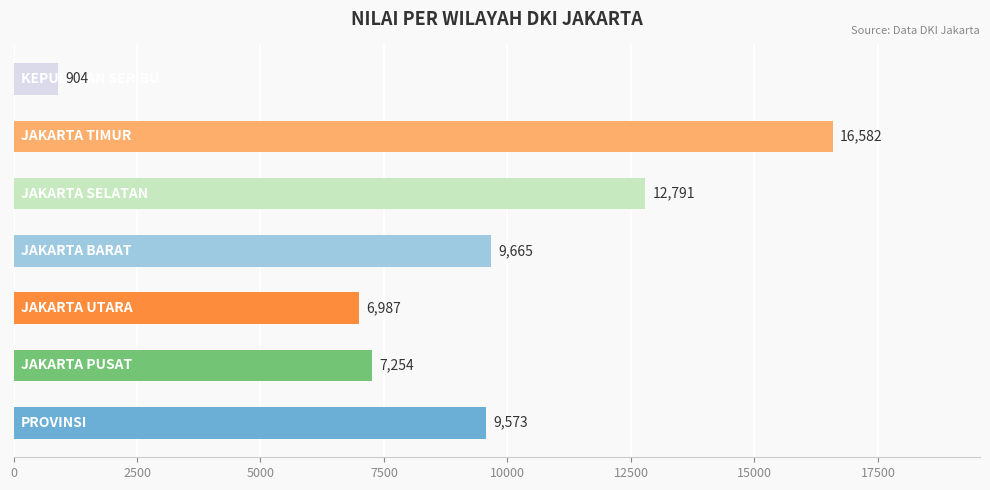

What is the average value?

9108